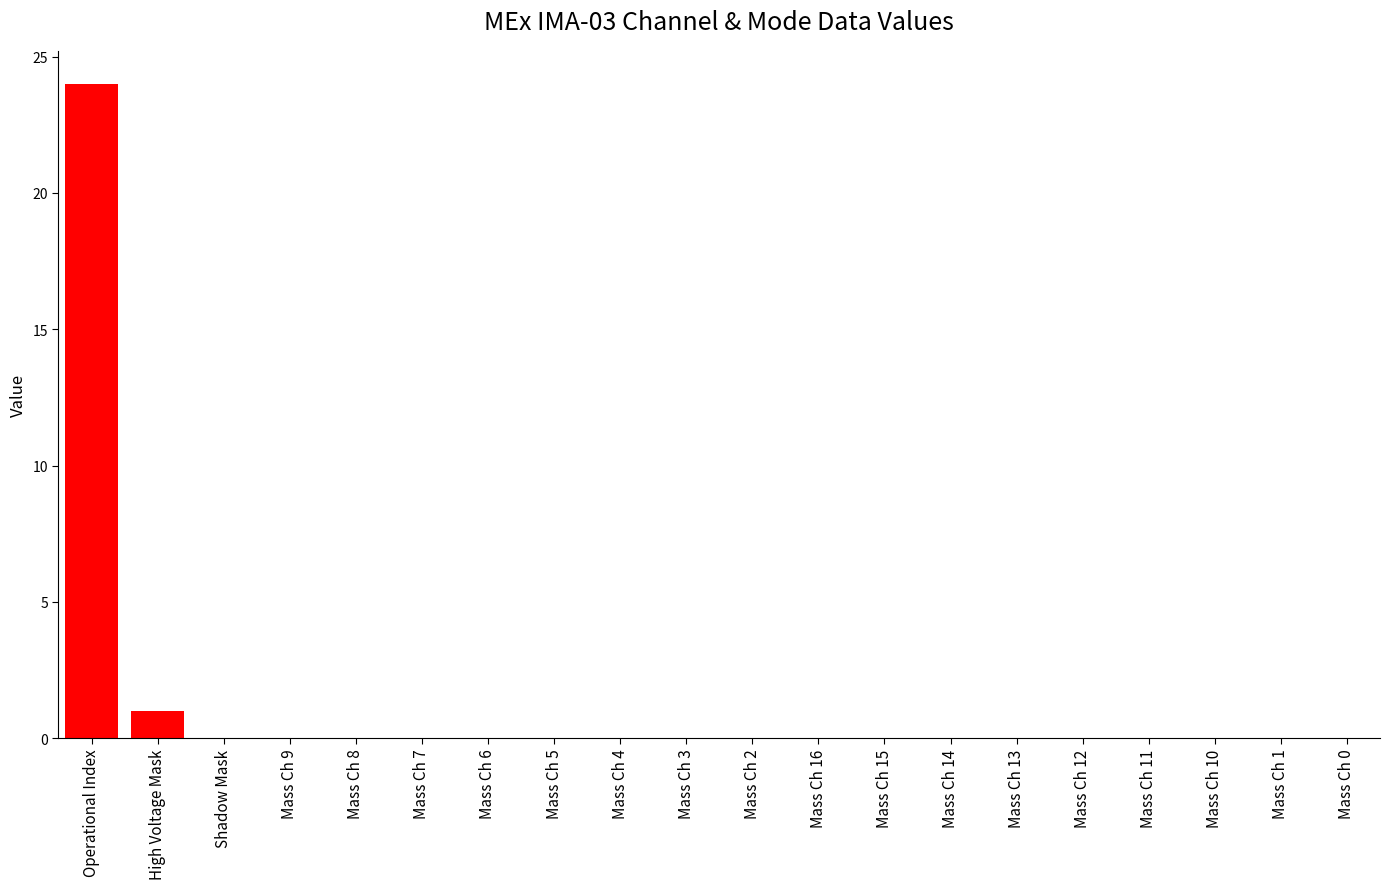

What is the sum of the values at Mass Ch 8 and High Voltage Mask?

1